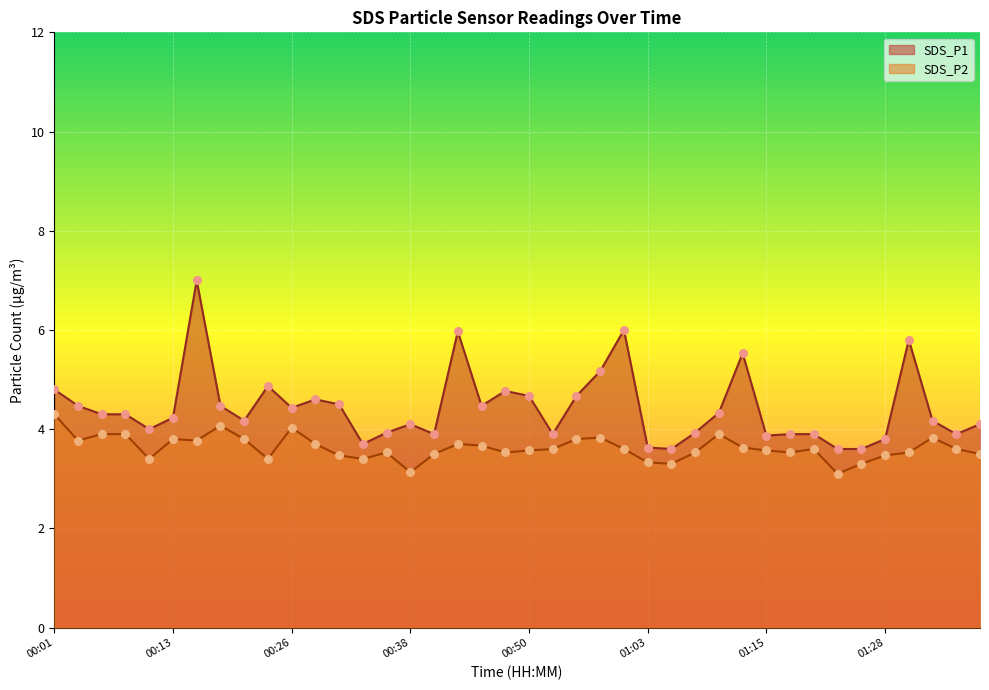

What are all the series names shown in the legend?

SDS_P1, SDS_P2